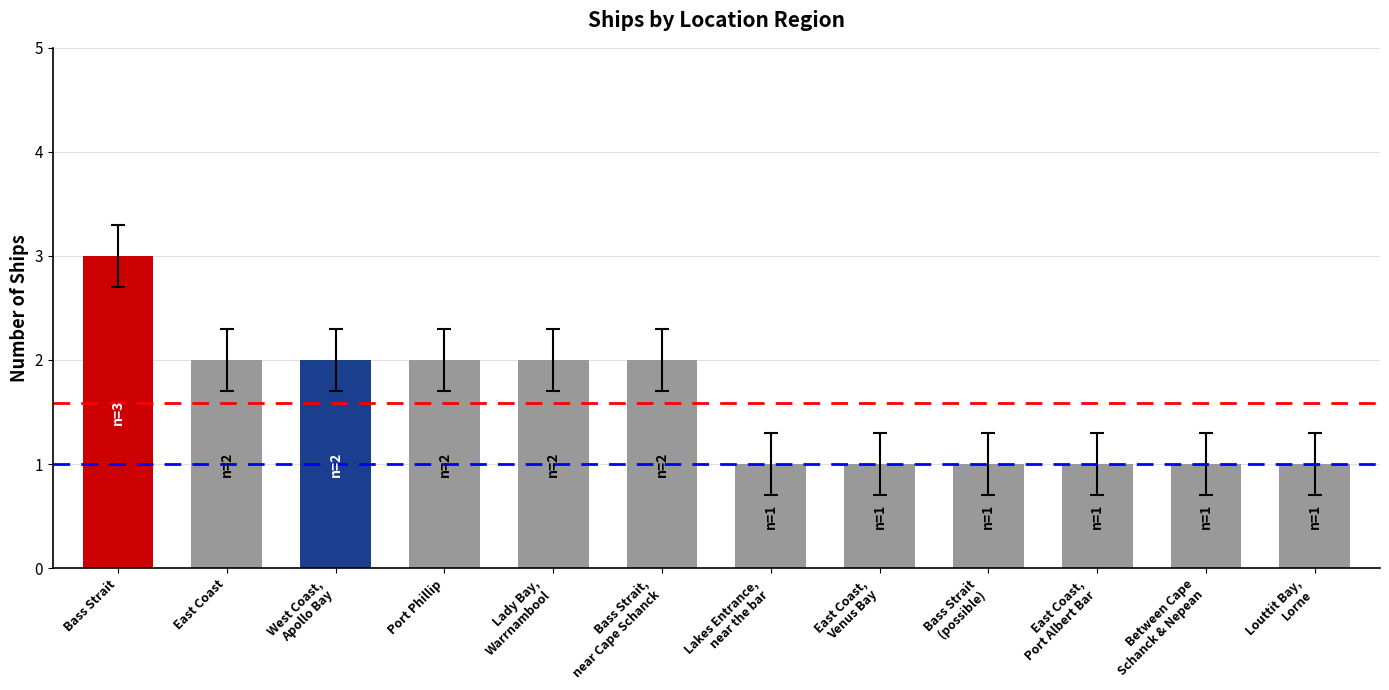

What is the difference between the values at Lady Bay,
Warrnambool and East Coast,
Port Albert Bar?

1